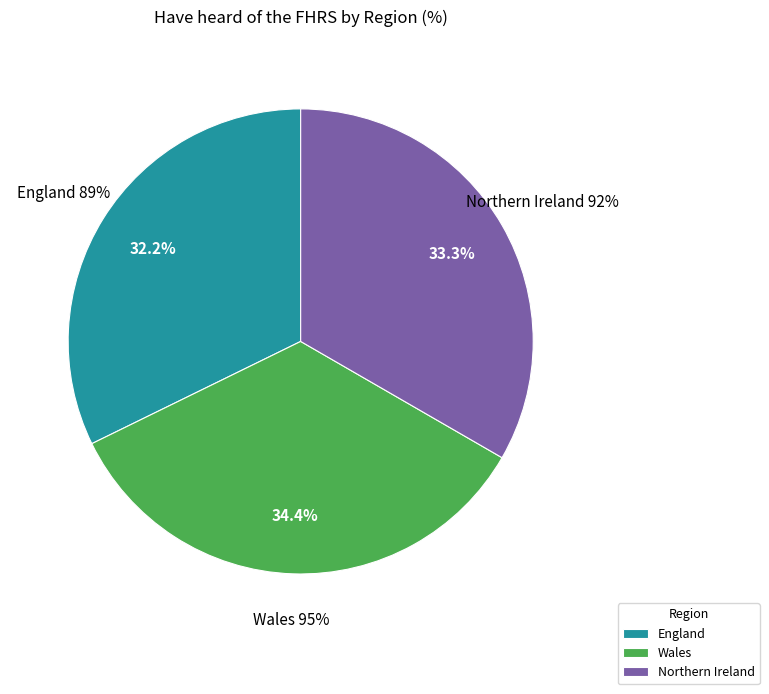

What is the ratio of the value at Northern Ireland to the value at Wales?

1.0